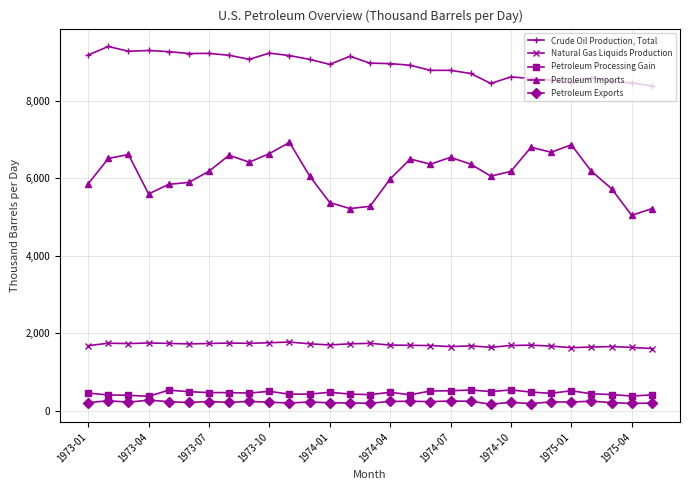

At how many categories does at least one series exceed 3243?

29